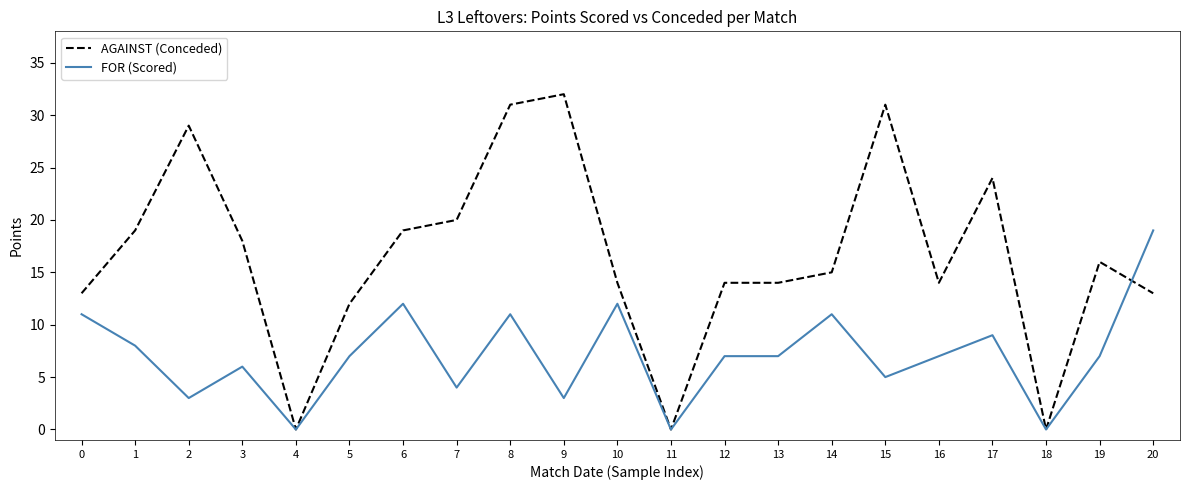

True or false: FOR (Scored) has a value of 0 at 18.

True